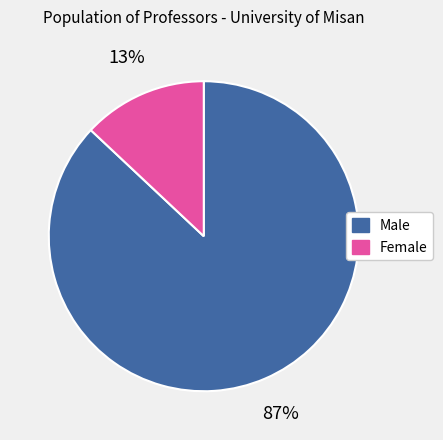

Is it true that Male is 87% of the pie?

True